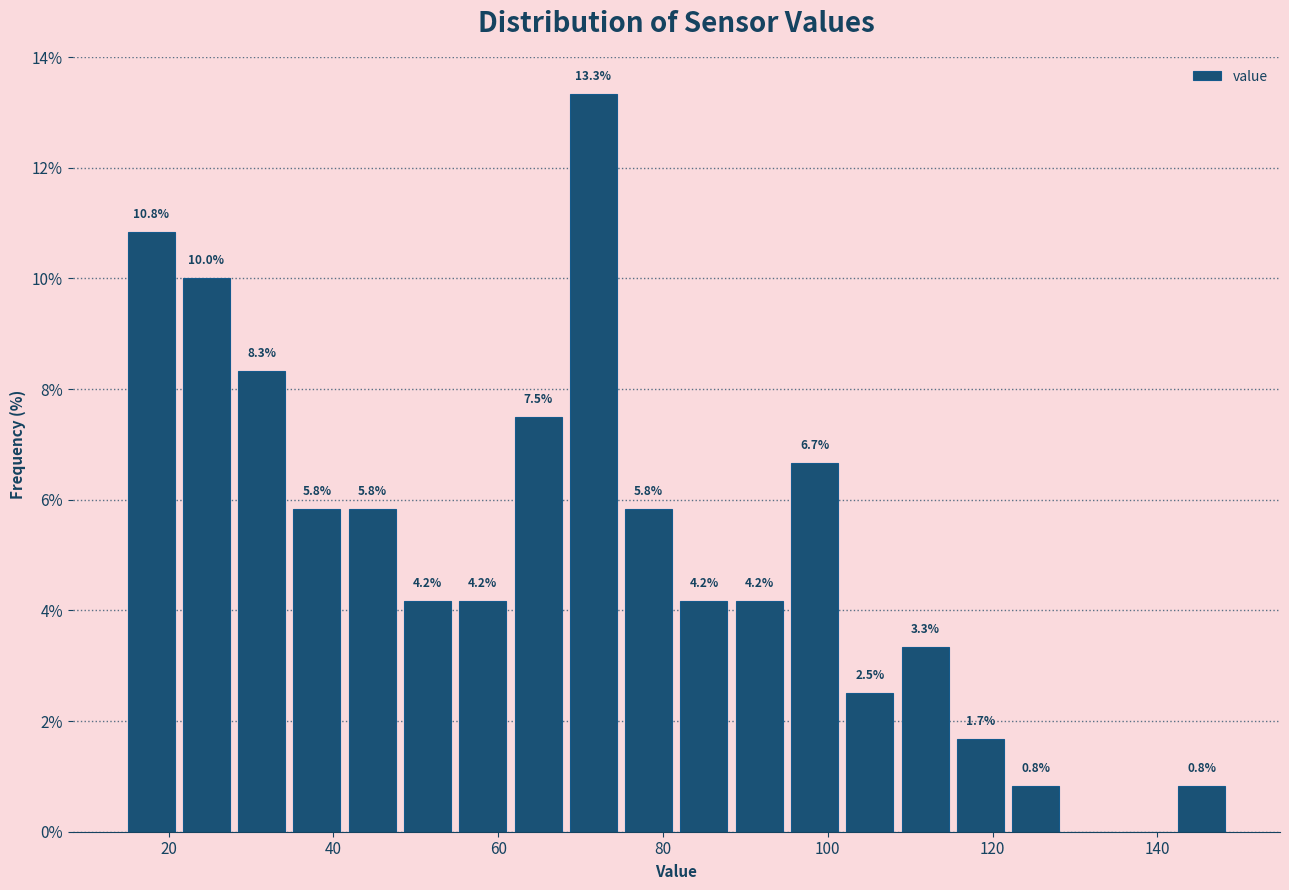

Around what value on the x-axis is the tallest bar? Give the approximate position of its centre, as read against the axis.

72